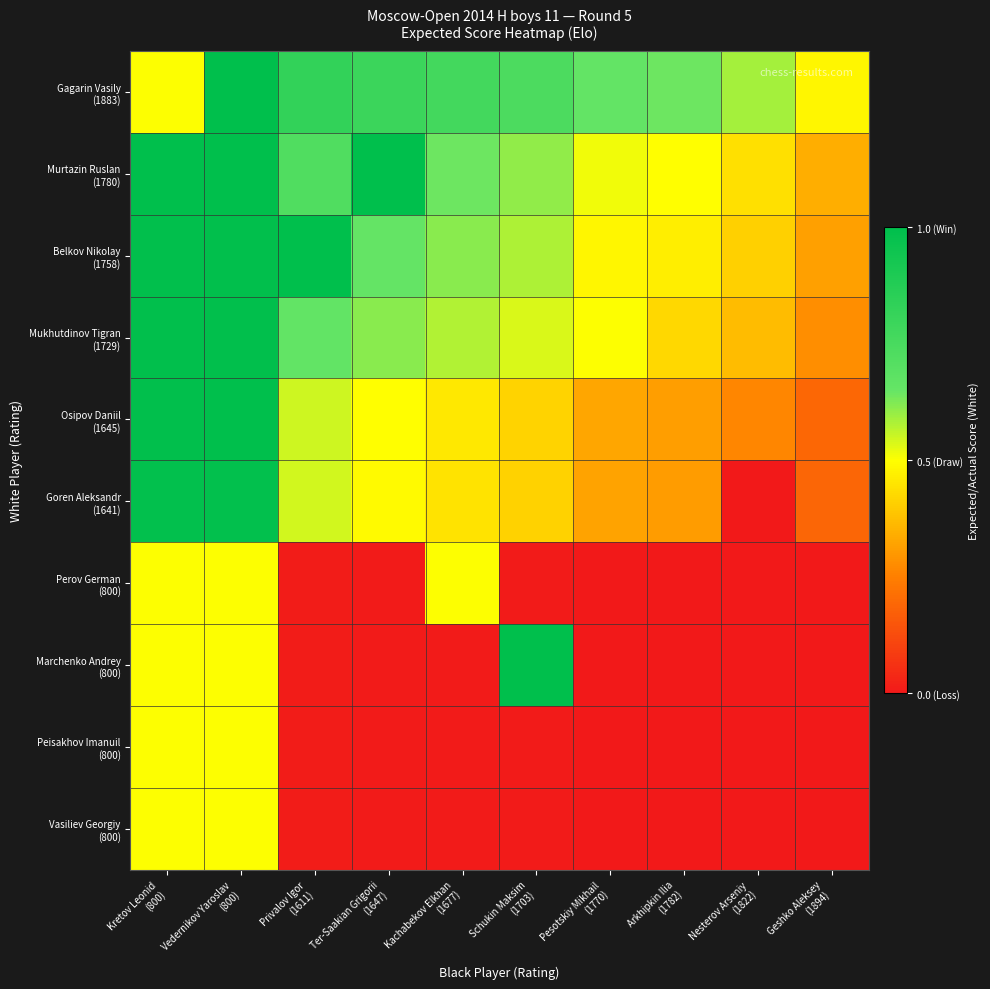

What is the spread (max minus min) of values at Arkhipkin Ilia
(1782)?

0.6